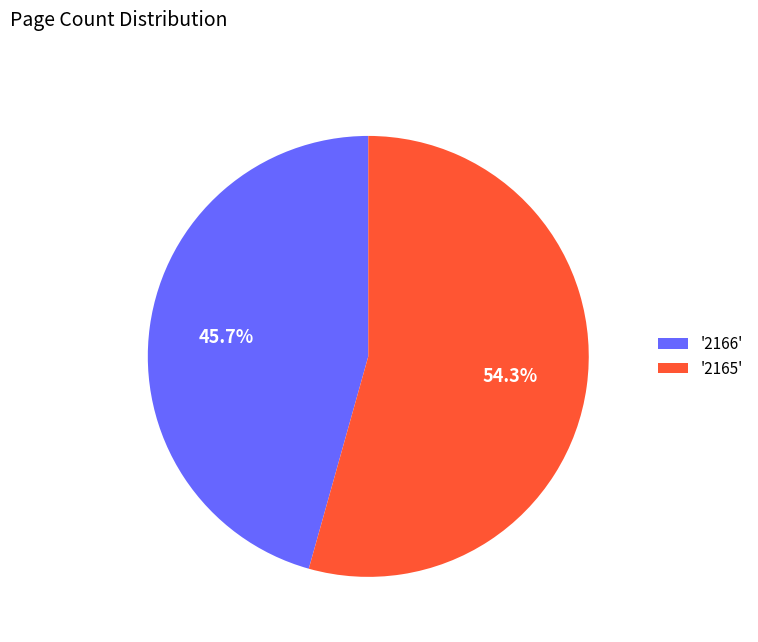

Is there any slice that represents more than half of the pie?

Yes